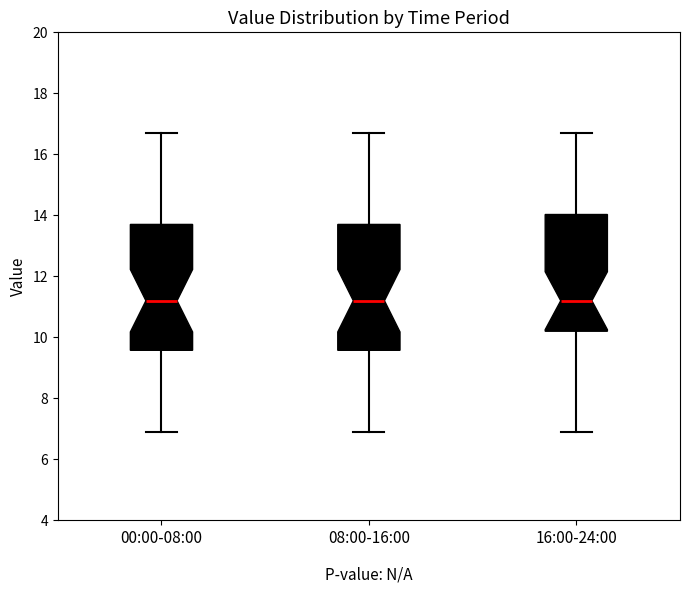

Reading left to right, read every box against the y-axis: the position of its median line, the range the box covers, and the ends of its whiskers. The values are not printed on the chart, so give them approximately, as read against the axis.

00:00-08:00: median 11.2, box 9.6 to 13.8, whiskers 7.0 to 16.8
08:00-16:00: median 11.2, box 9.6 to 13.8, whiskers 7.0 to 16.8
16:00-24:00: median 11.2, box 10.2 to 14.0, whiskers 7.0 to 16.8